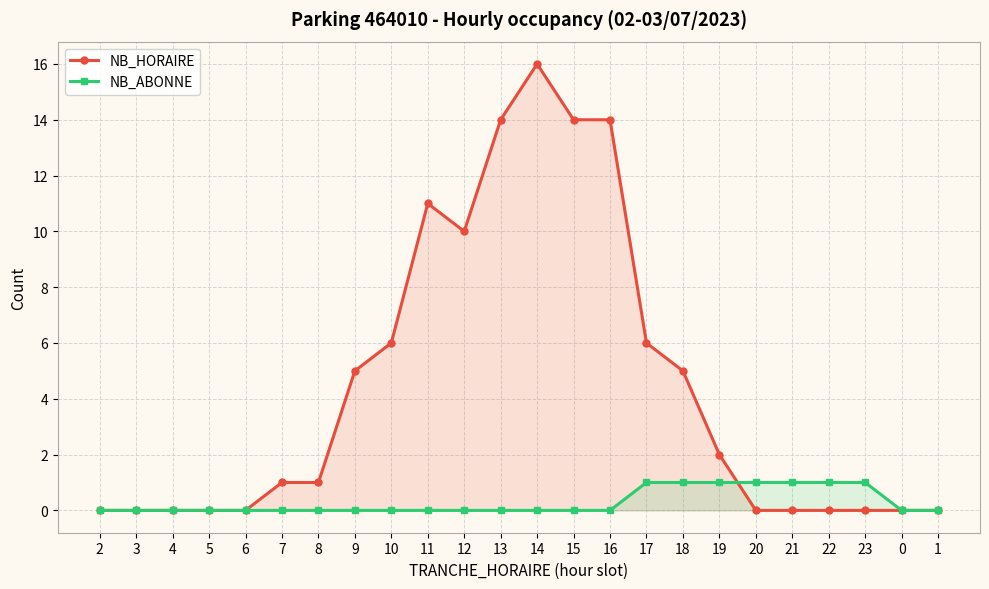

What position from the right is 13?

13